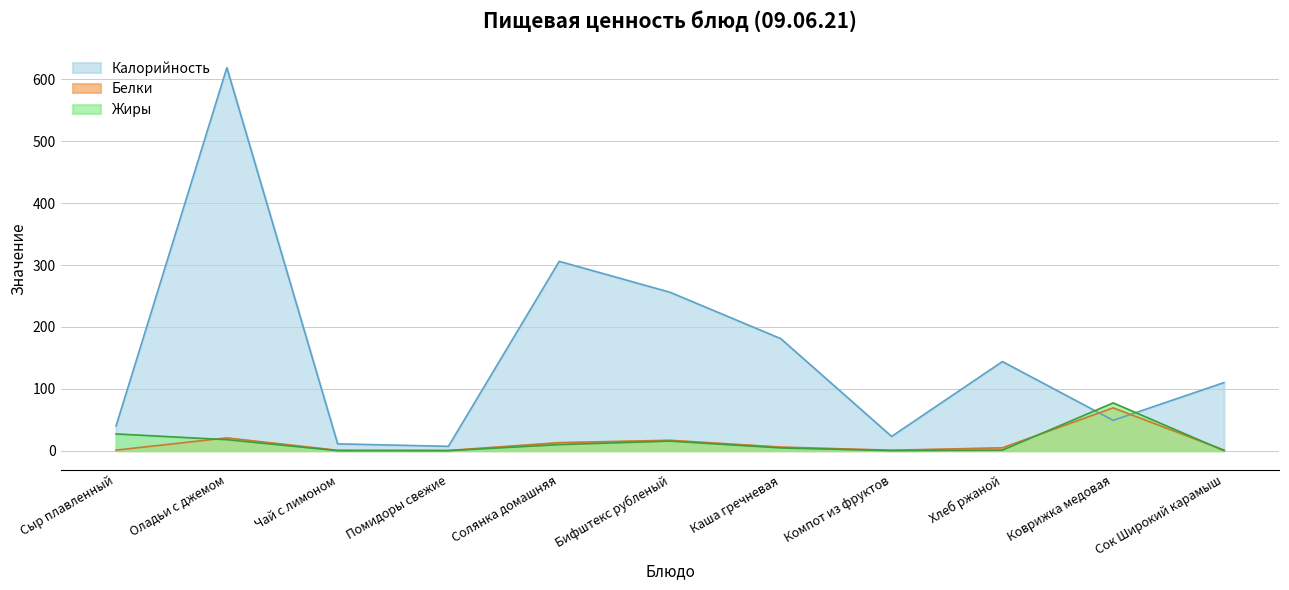

Which series has the widest spread of values?

Калорийность